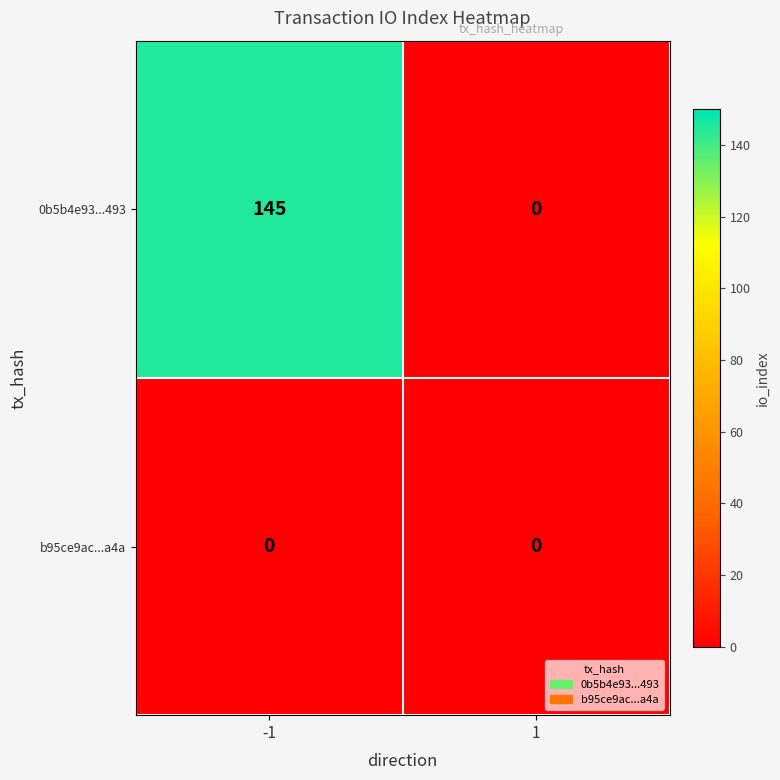

Reading right to left, extract all data points from this chart.

0b5b4e93...493: 1=0	-1=145
b95ce9ac...a4a: 1=0	-1=0